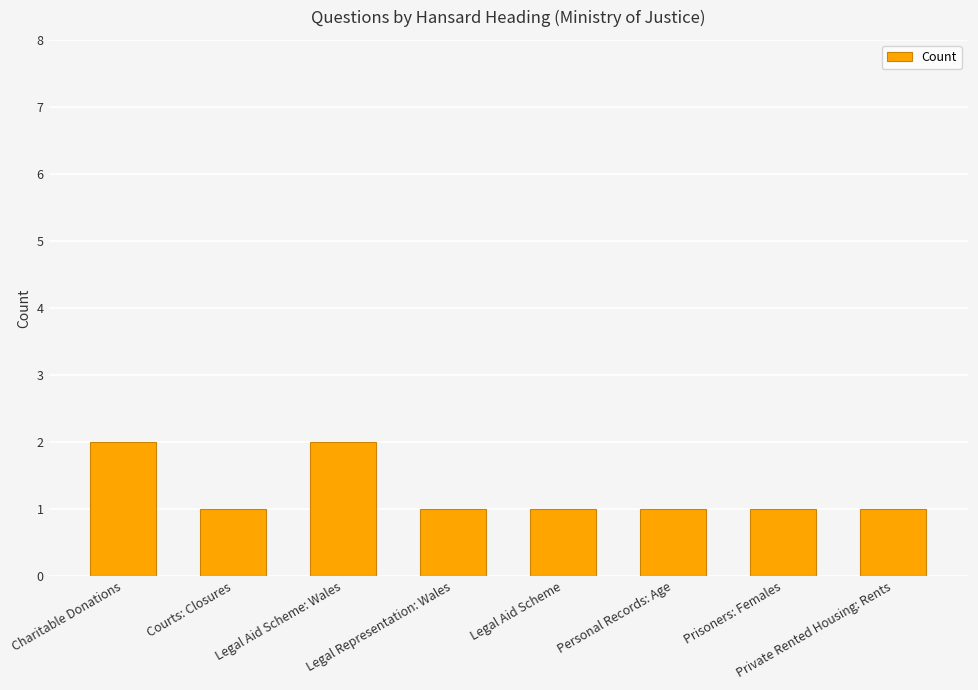

Reading left to right, list all the values displayed in this chart.

2	1	2	1	1	1	1	1